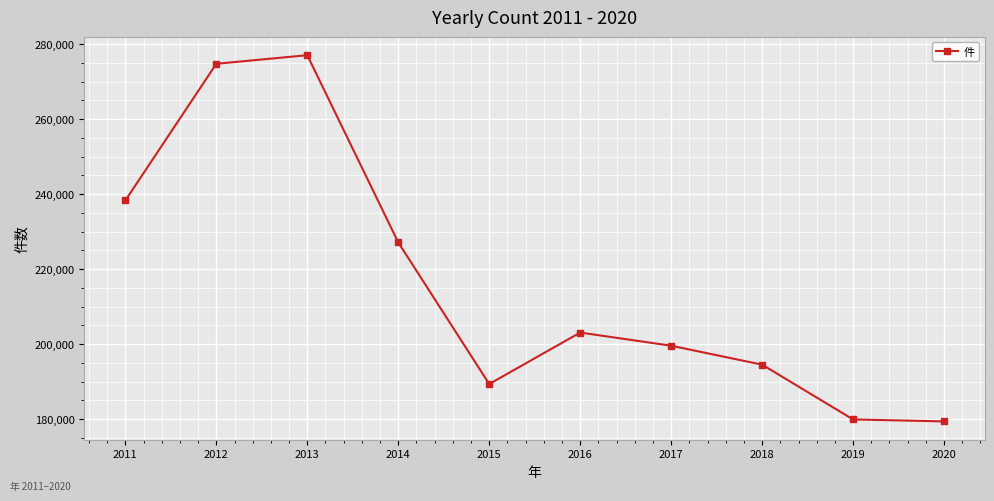

The chart shows a value of 54761 at 2016. True or false?

False